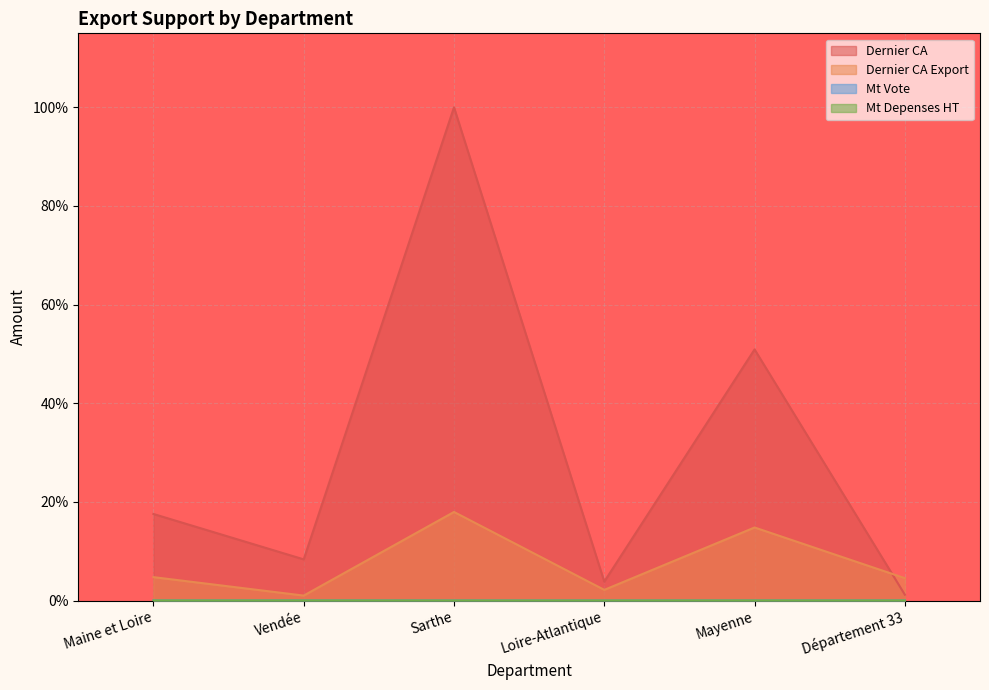

Rank the series at Vendée from highest to lowest value.

Dernier CA, Dernier CA Export, Mt Depenses HT, Mt Vote